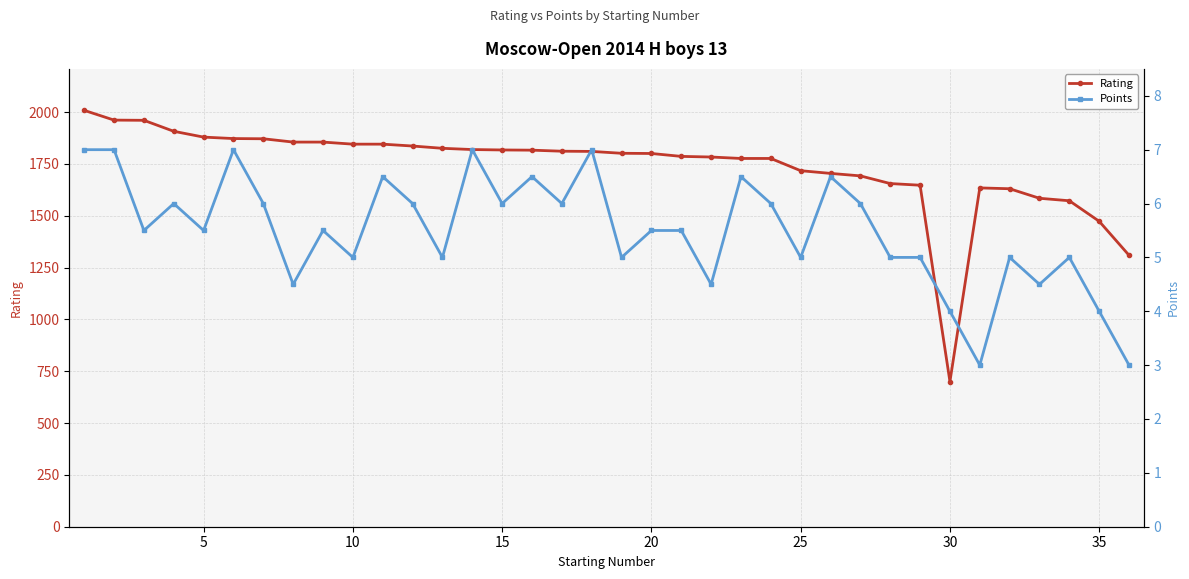

True or false: Points and Rating intersect in this chart.

False